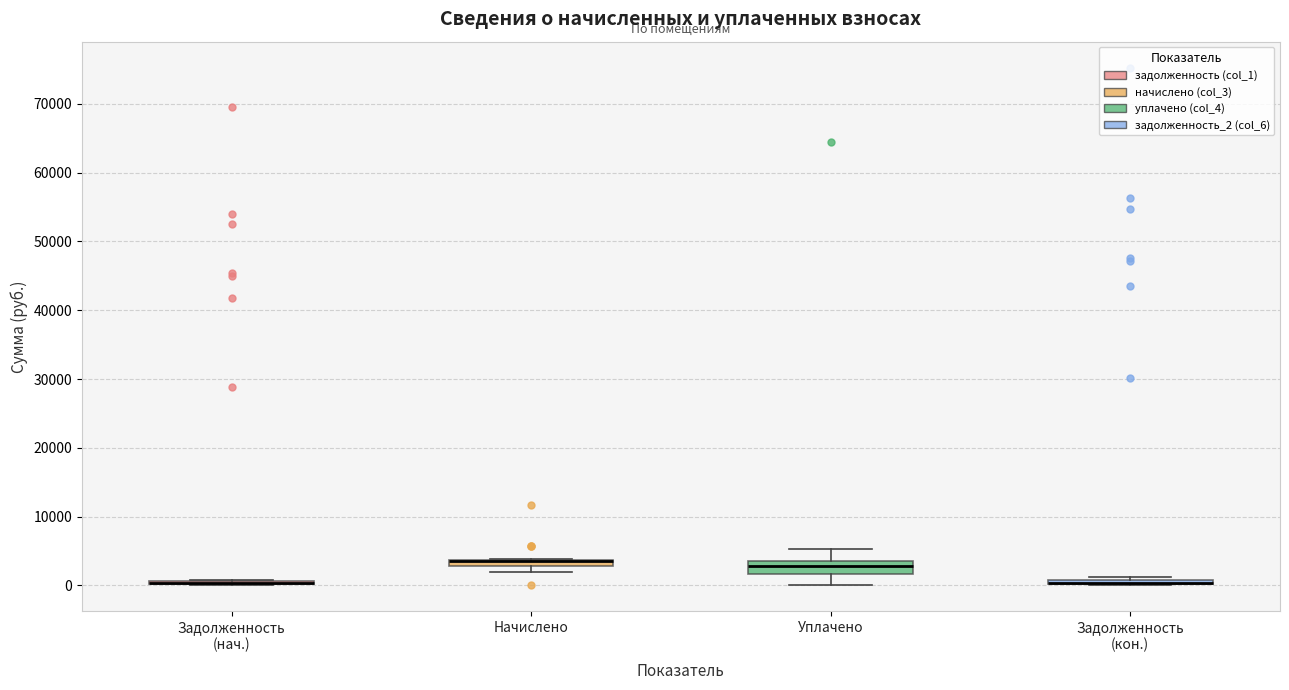

Which box is the tallest, from its lower edge to its upper edge?

Уплачено